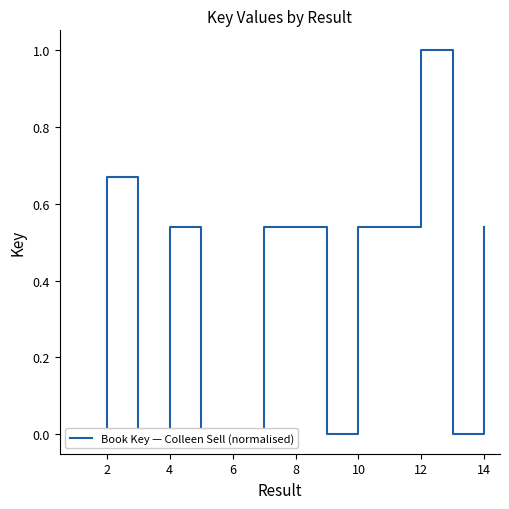

What is the maximum value shown in the chart?

1.0